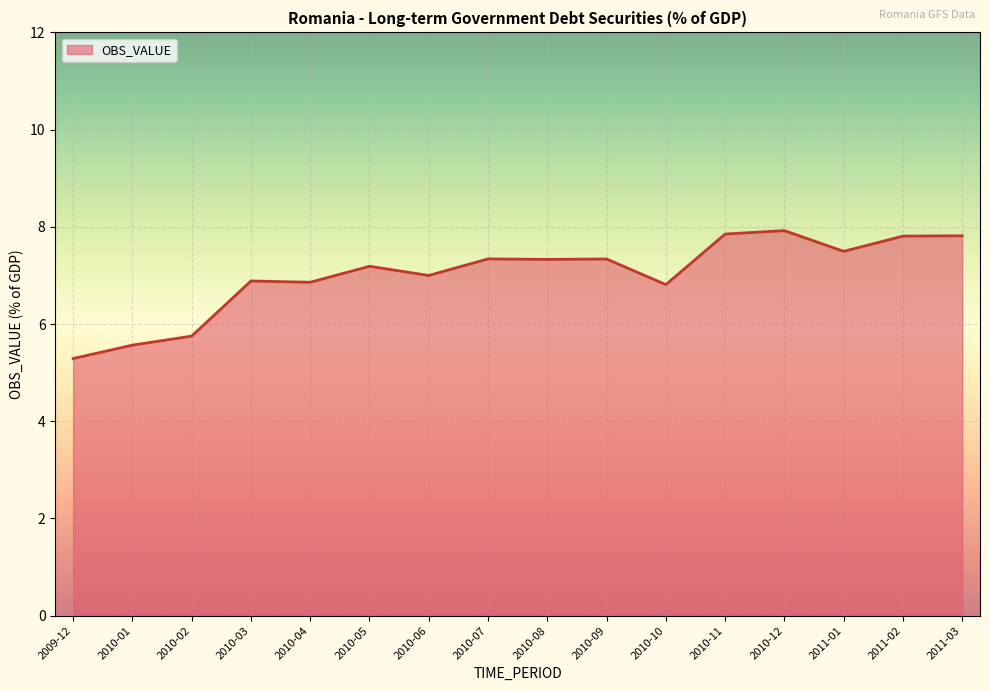

Which category has the lowest value across all series?

2009-12